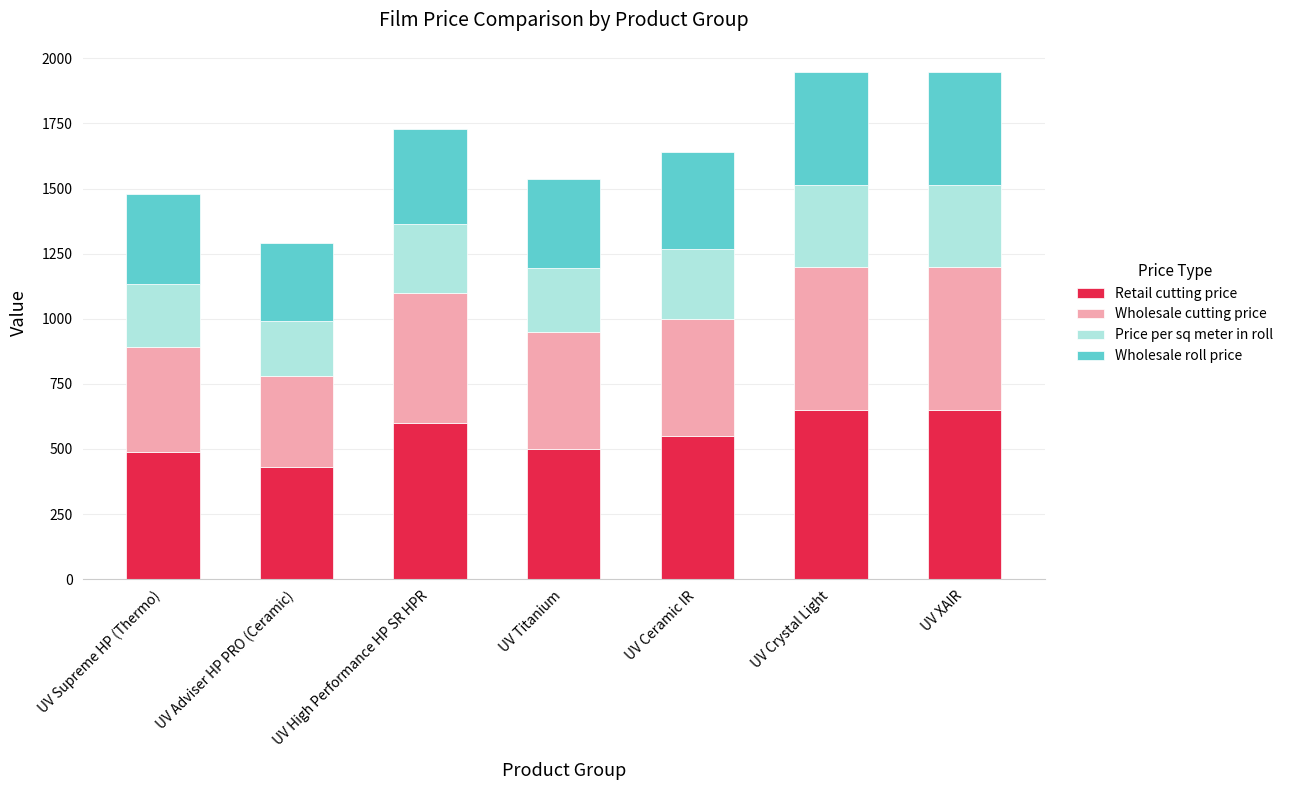

What is the highest value of the Retail cutting price series?

650.0